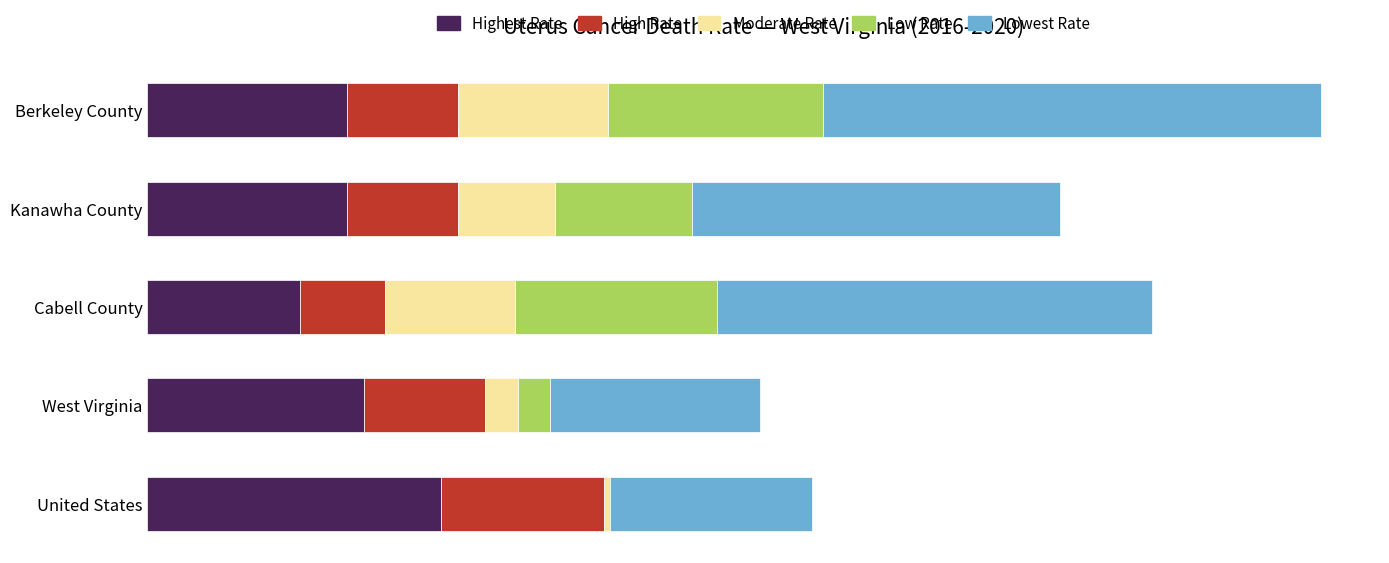

What are all the series names shown in the legend?

Highest Rate, High Rate, Moderate Rate, Low Rate, Lowest Rate